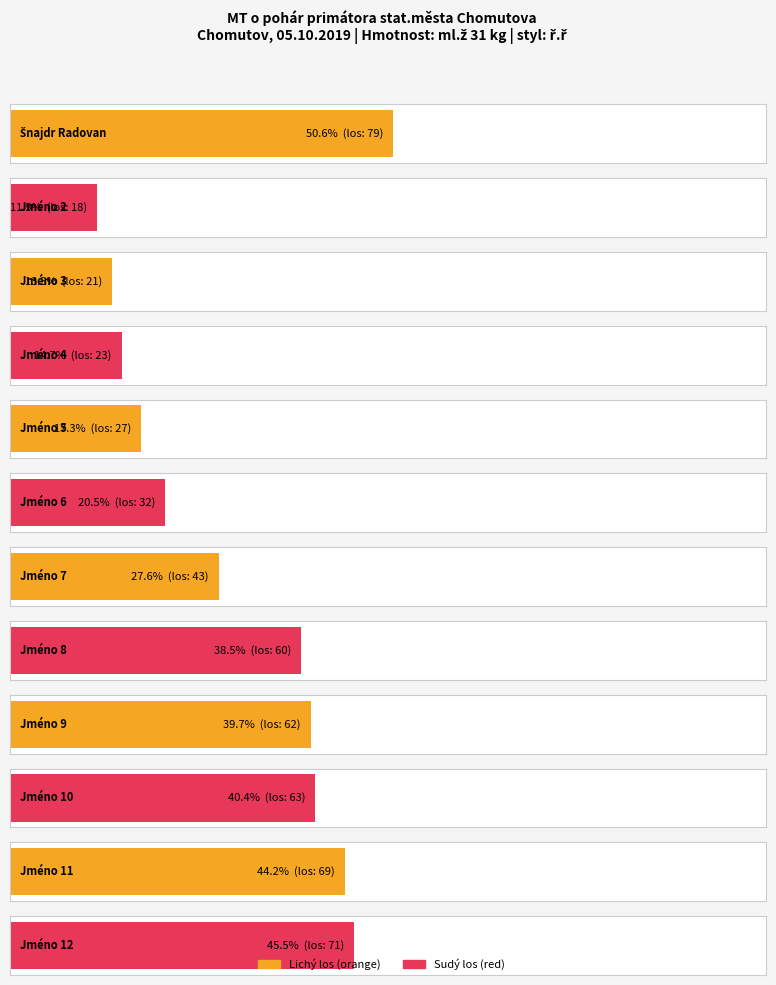

Is it true that the value at Jméno 8 is 60?

True